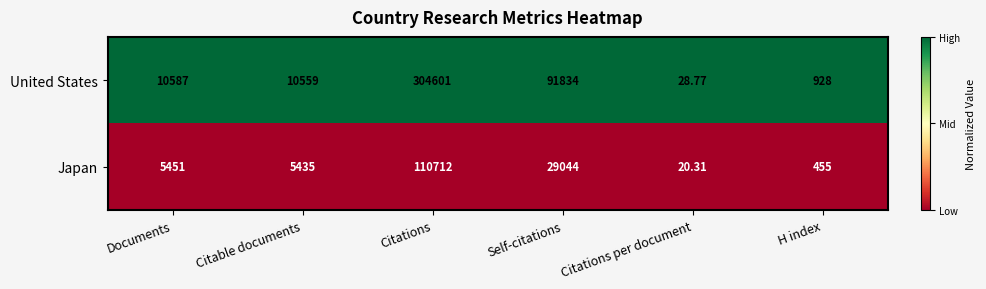

Where is Japan nearest to the value 55366?

Self-citations